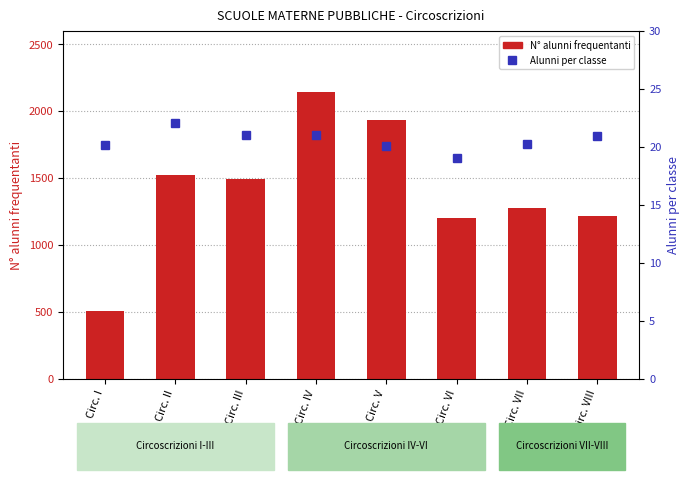

Rank the series by their average value, from lowest to highest.

Alunni per classe, N° alunni frequentanti